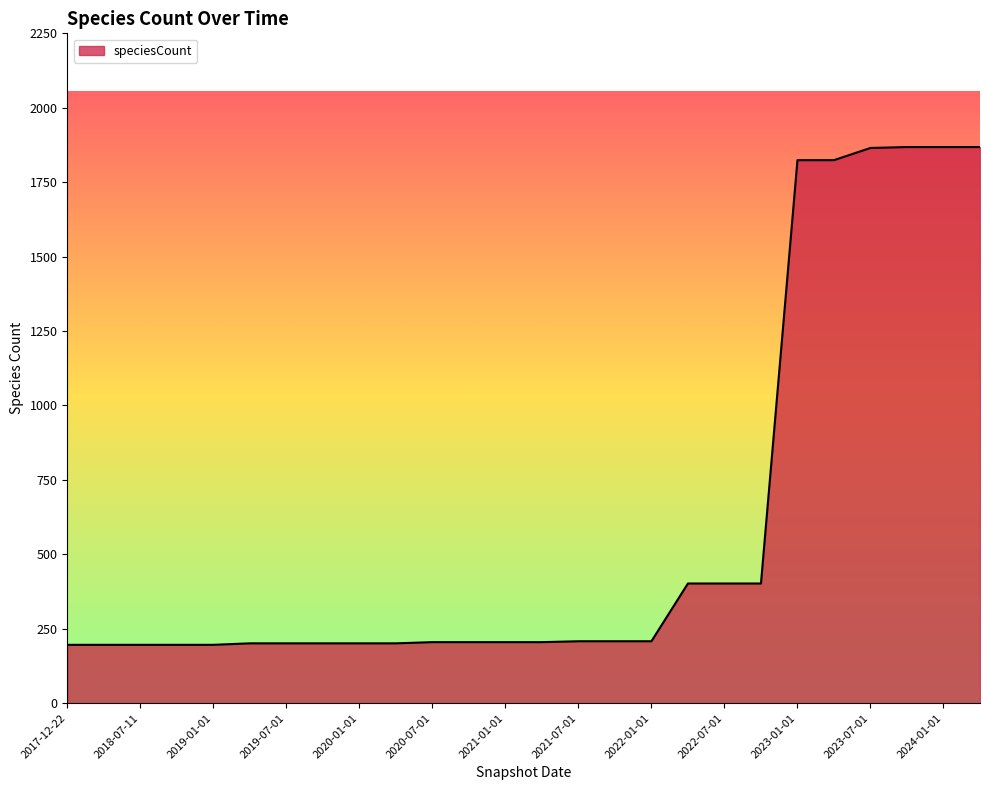

What is the minimum value shown in the chart?

196